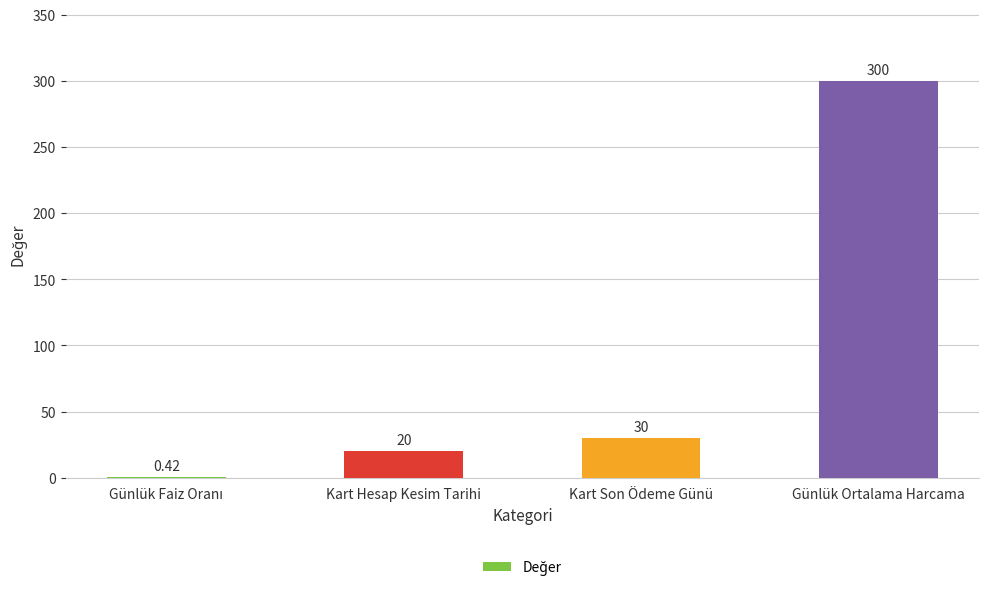

At which label is the value closest to 150?

Kart Son Ödeme Günü